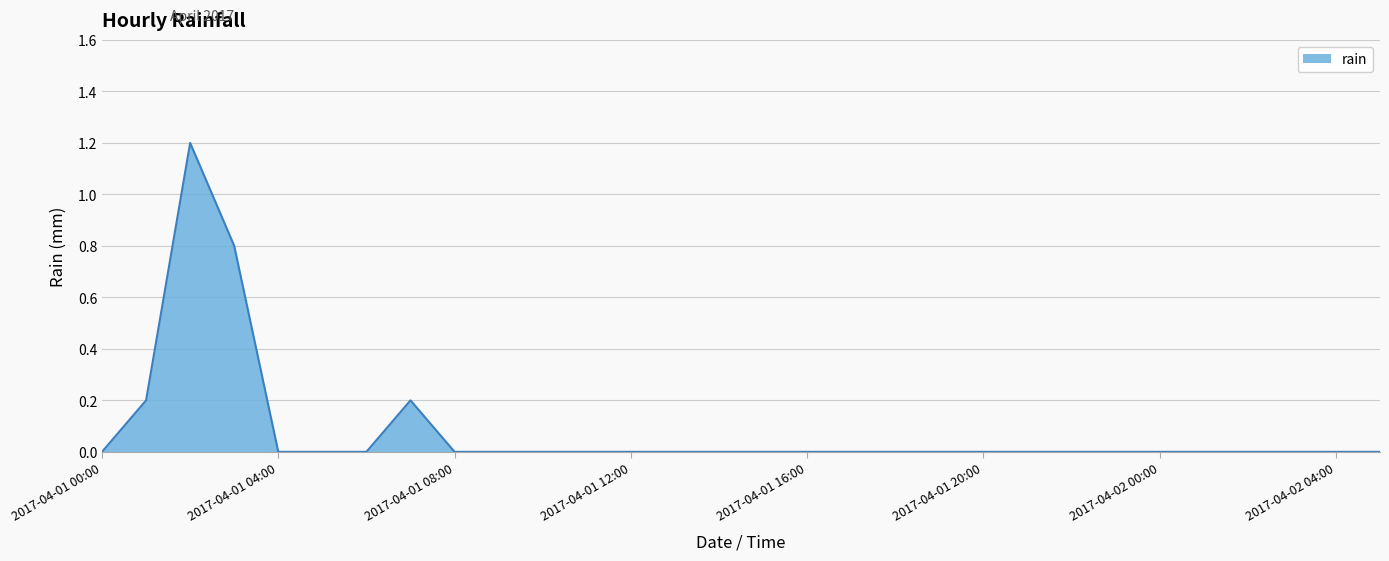

How many lines are shown in the chart?

1